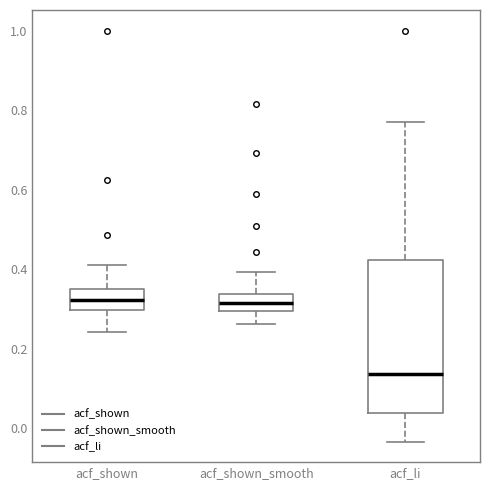

Reading left to right, transcribe this box plot: for each box, give where its median line is, the range the box spans, and where its two whiskers end, as read against the y-axis. The values are not printed on the chart, so give them approximately, as read against the axis.

acf_shown: median 0.32, box 0.30 to 0.36, whiskers 0.24 to 0.42
acf_shown_smooth: median 0.32, box 0.30 to 0.34, whiskers 0.26 to 0.40
acf_li: median 0.14, box 0.04 to 0.42, whiskers -0.04 to 0.78